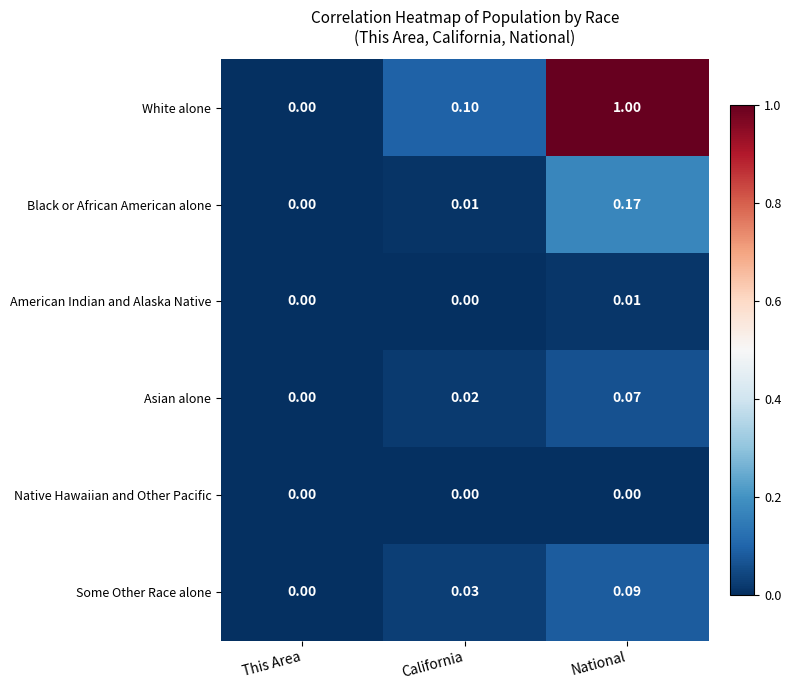

Which series has the largest total across all categories?

White alone